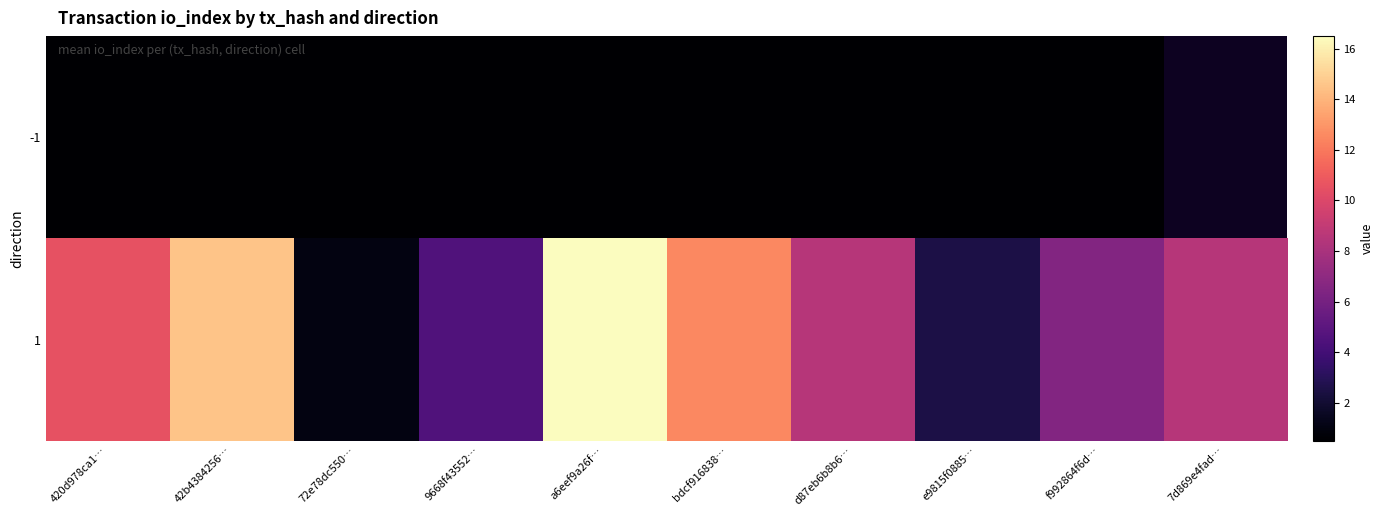

What is the approximate value of 1 at bdcf916838…?

12.5